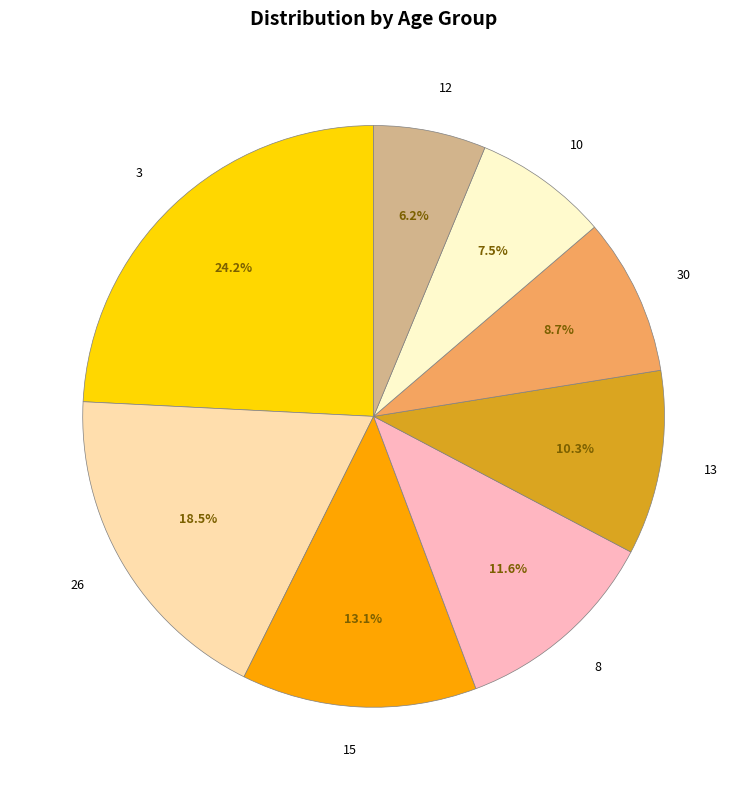

Between 3 and 8, which is larger?

3